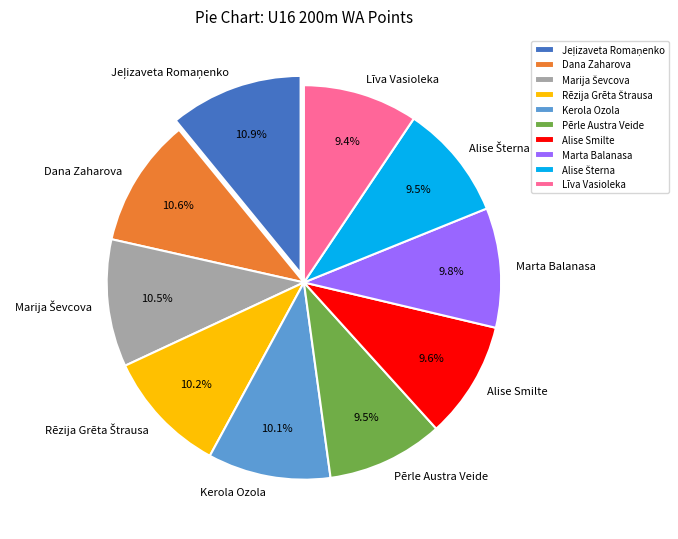

Do Marta Balanasa and Pērle Austra Veide together represent more than half of the pie?

No